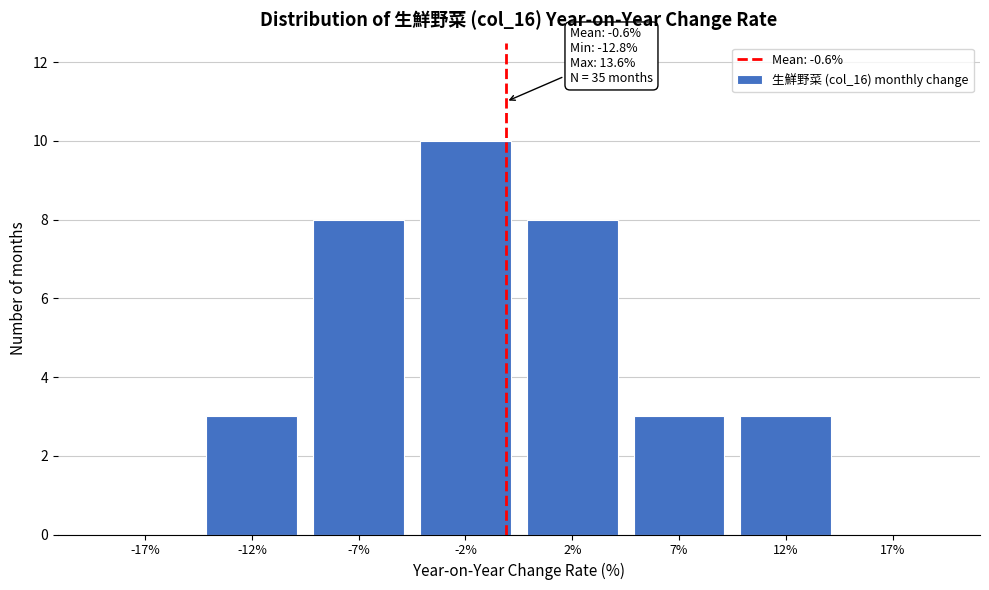

Reading left to right, what are all the values shown in this chart?

-17%=0	-12%=3	-7%=8	-2%=10	2%=8	7%=3	12%=3	17%=0